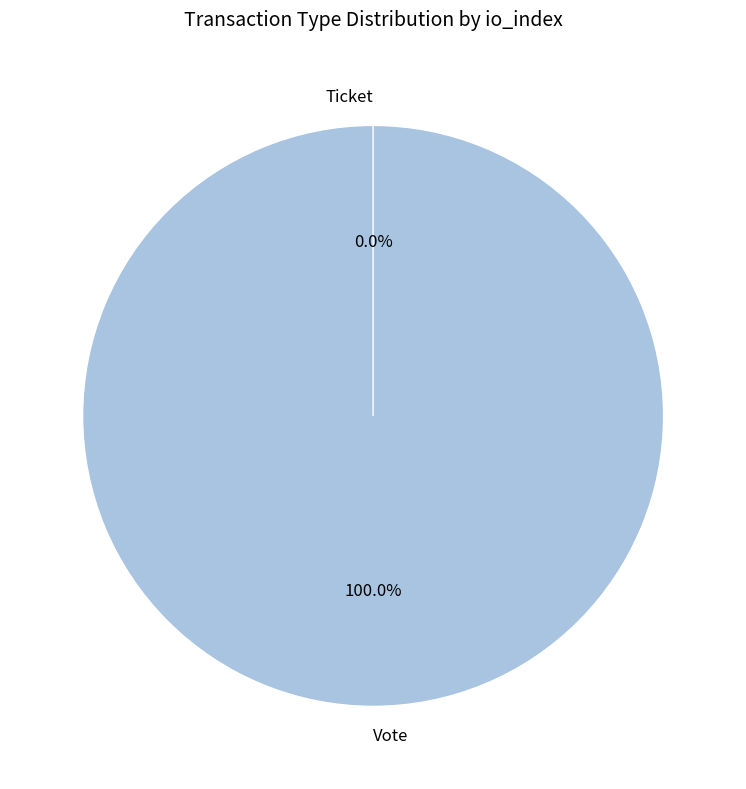

How many slices are in this pie chart?

2